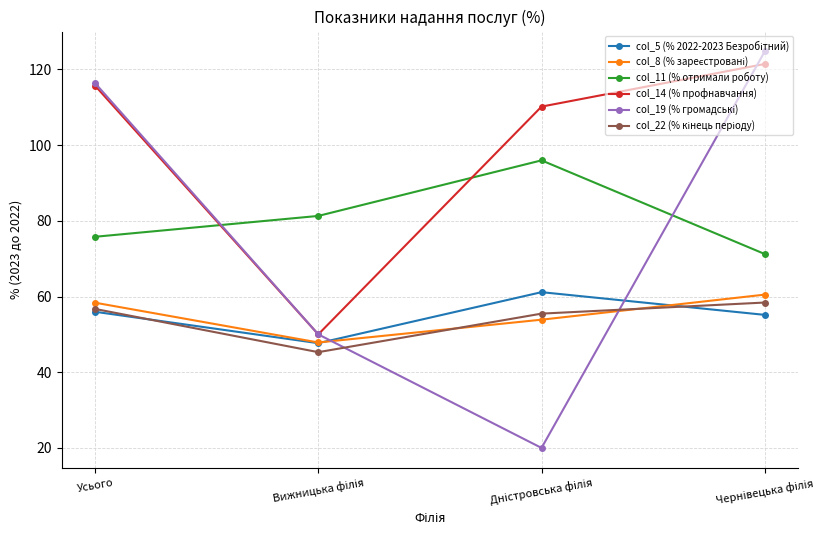

What is the difference between the highest and lowest values at Усього?

60.4